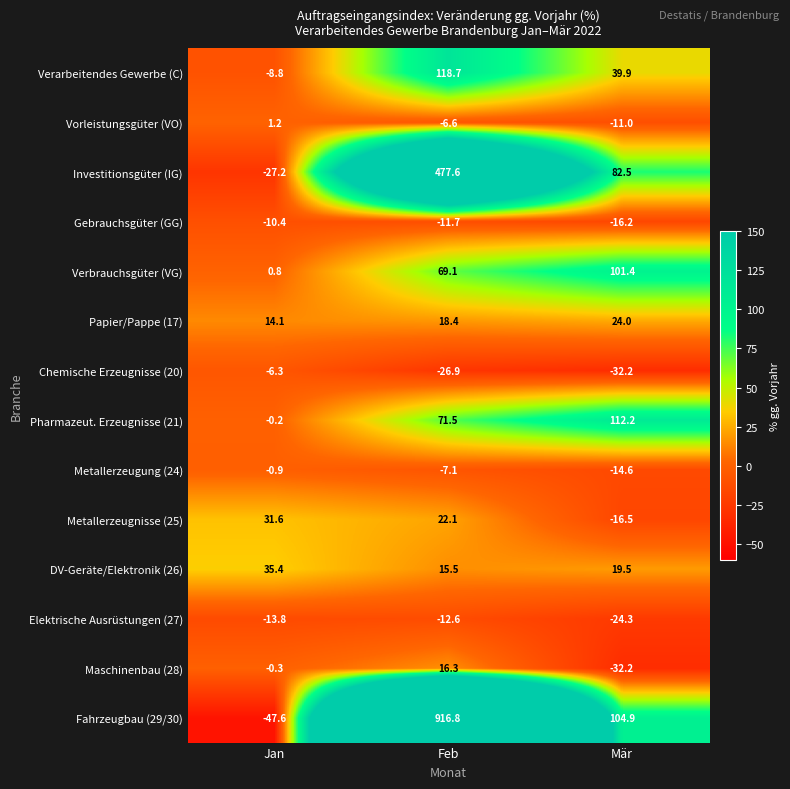

What is the spread (max minus min) of values at Mär?

144.4